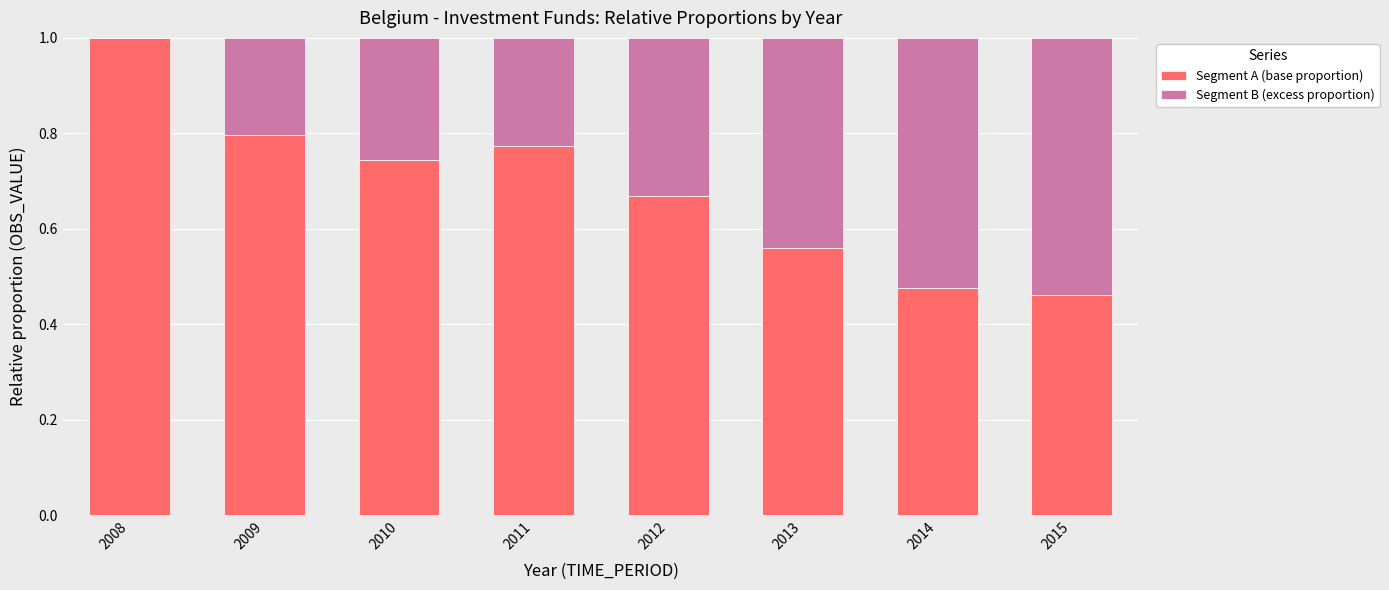

The Segment A (base proportion) series shows 1.0 at 2008. True or false?

True